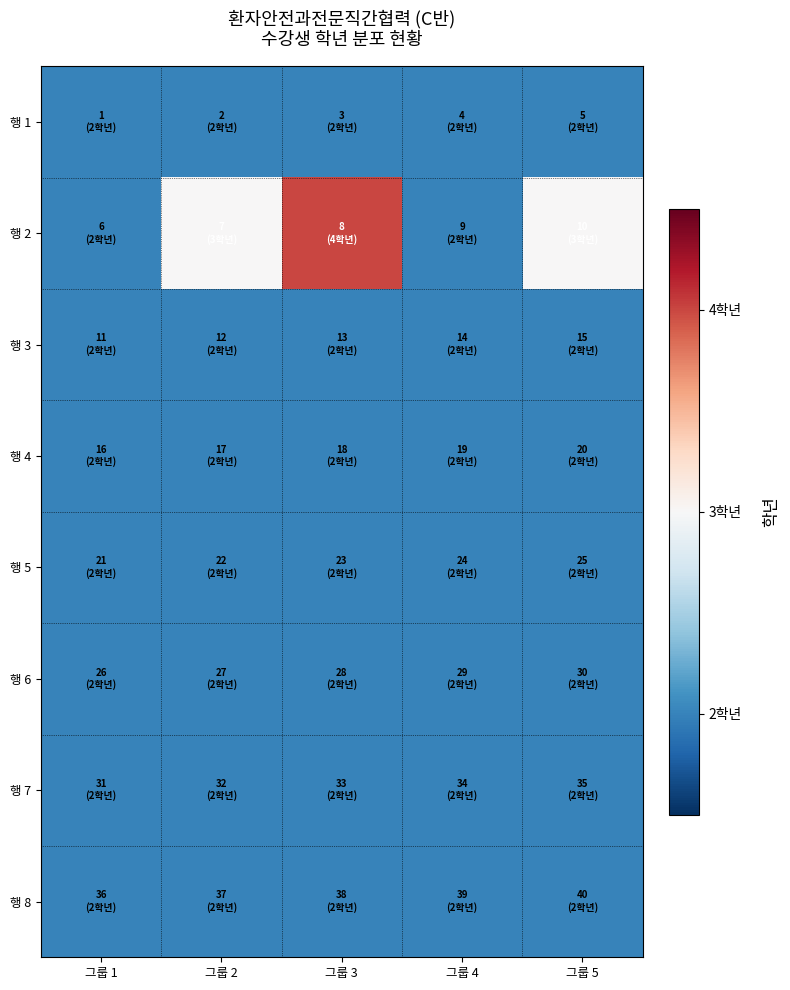

Reading left to right, list all the values displayed in this chart.

행 1: 그룹 1=2	그룹 2=2	그룹 3=2	그룹 4=2	그룹 5=2
행 2: 그룹 1=2	그룹 2=3	그룹 3=4	그룹 4=2	그룹 5=3
행 3: 그룹 1=2	그룹 2=2	그룹 3=2	그룹 4=2	그룹 5=2
행 4: 그룹 1=2	그룹 2=2	그룹 3=2	그룹 4=2	그룹 5=2
행 5: 그룹 1=2	그룹 2=2	그룹 3=2	그룹 4=2	그룹 5=2
행 6: 그룹 1=2	그룹 2=2	그룹 3=2	그룹 4=2	그룹 5=2
행 7: 그룹 1=2	그룹 2=2	그룹 3=2	그룹 4=2	그룹 5=2
행 8: 그룹 1=2	그룹 2=2	그룹 3=2	그룹 4=2	그룹 5=2